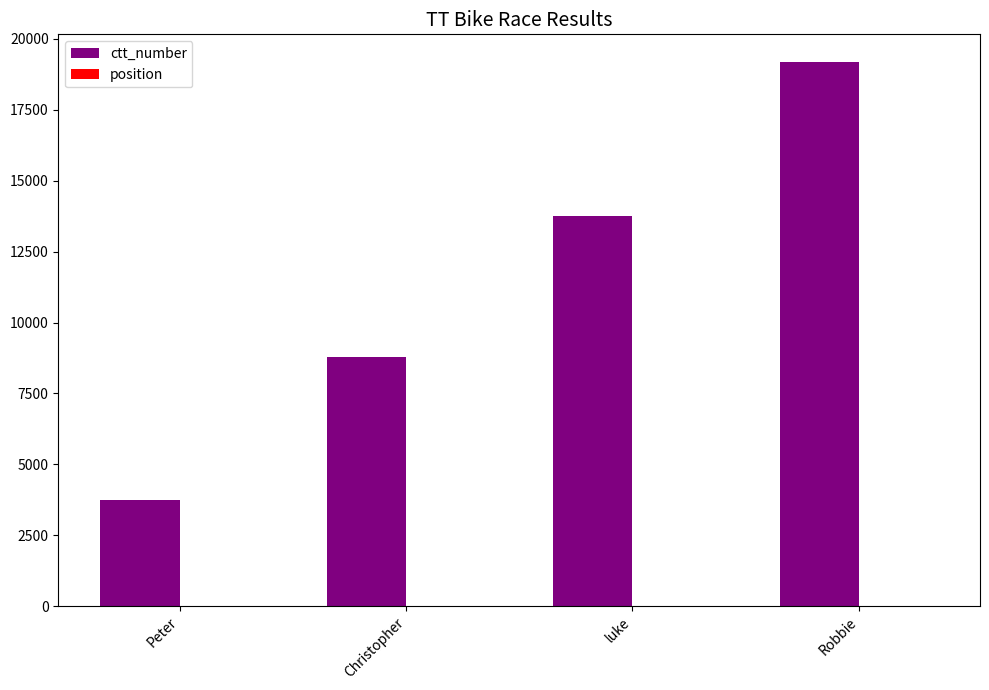

Which label corresponds to the largest value in the chart?

Robbie